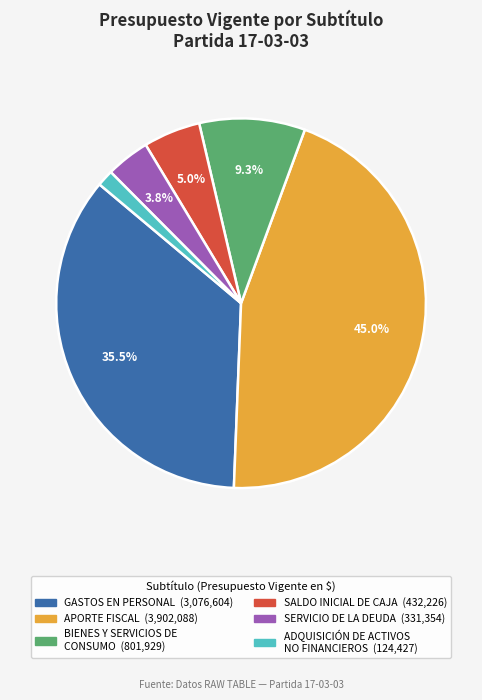

Is there a majority slice in this chart?

No